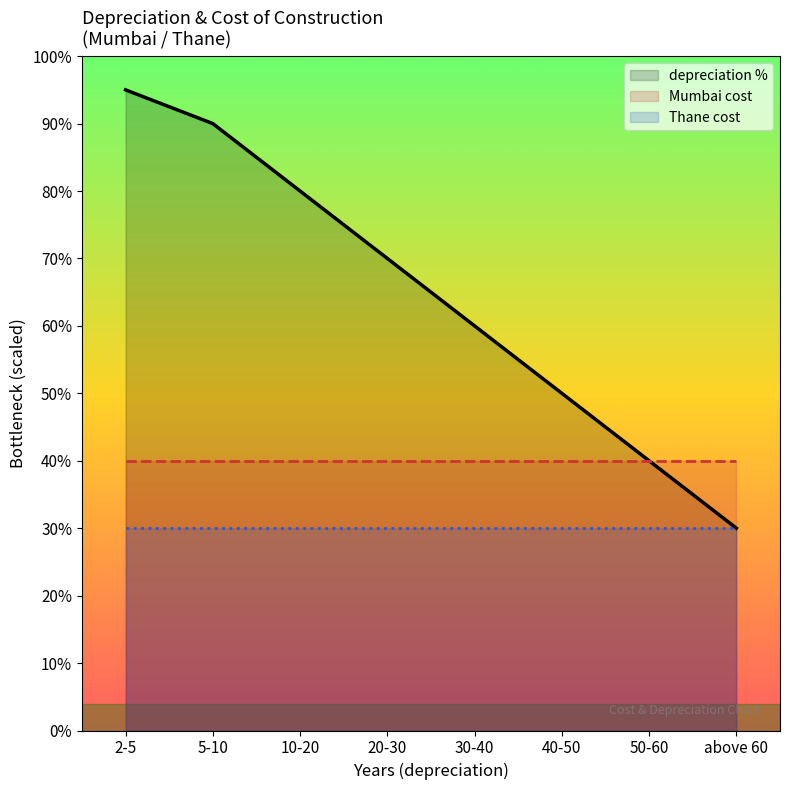

List the series in order of their peak value, lowest first.

Thane cost, Mumbai cost, depreciation %